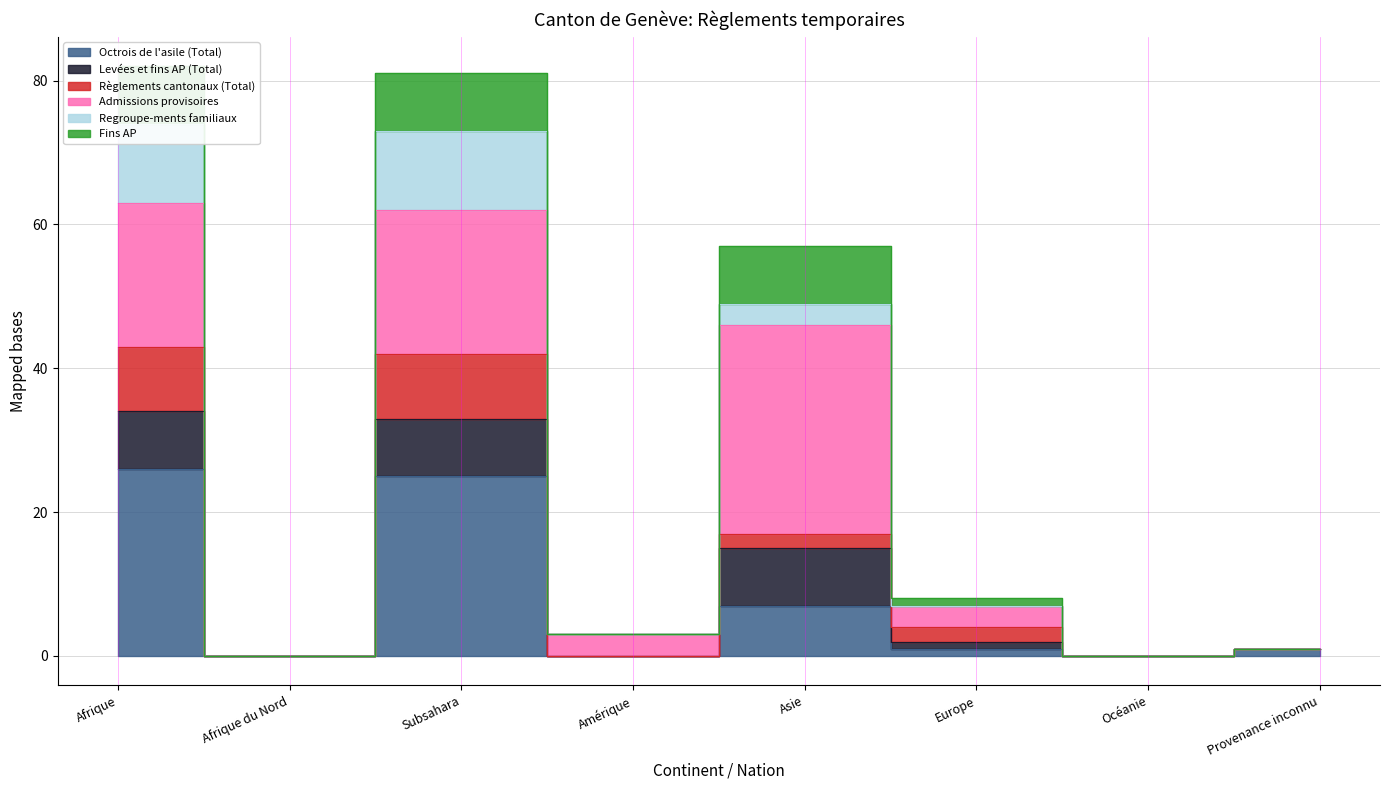

What position from the right is Afrique?

8